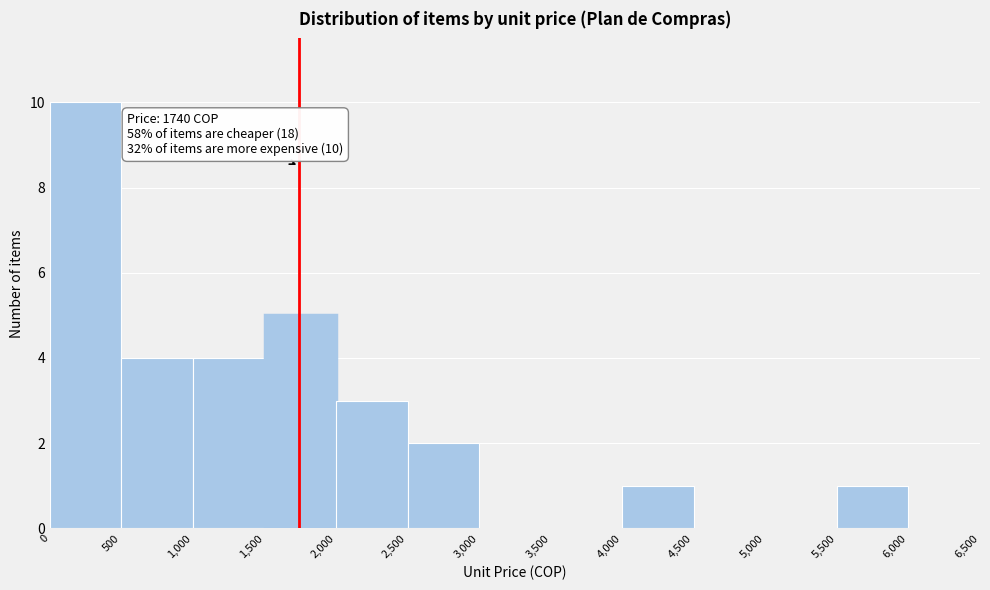

Over which range of the x-axis is the bar tallest?

0 to 500